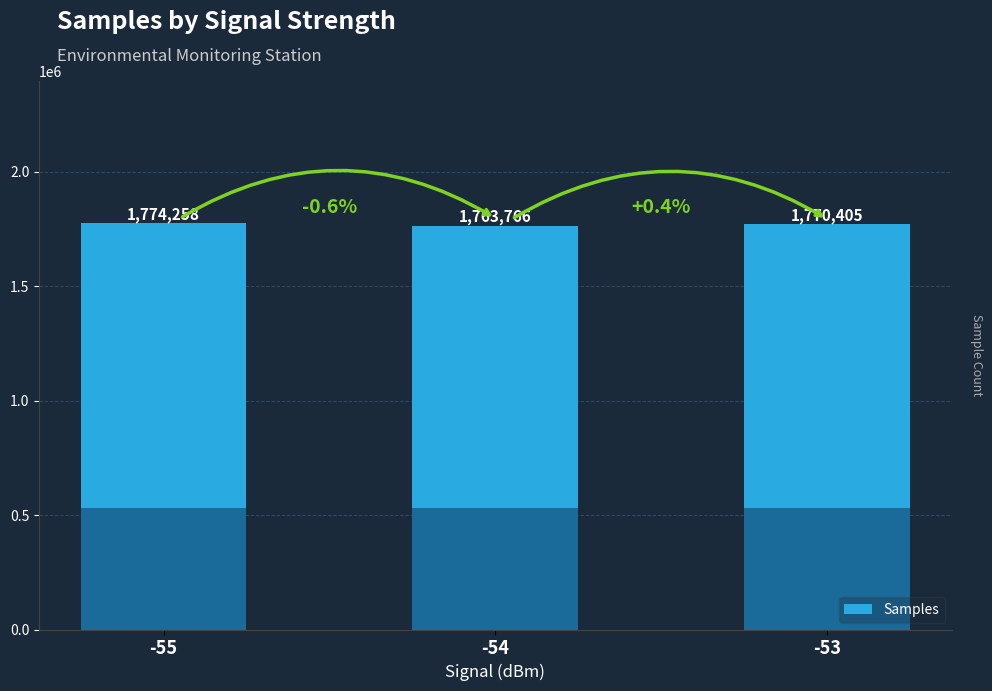

Where is the data nearest to the value 1769012?

-53